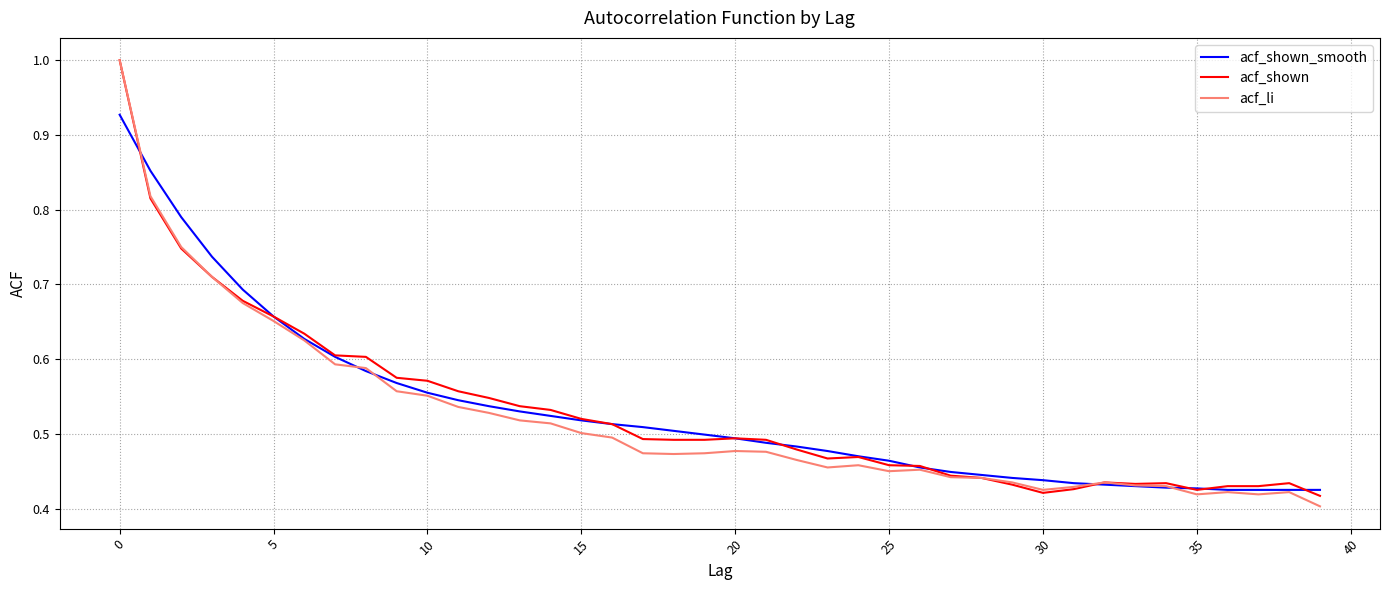

What is the greatest value displayed?

1.0